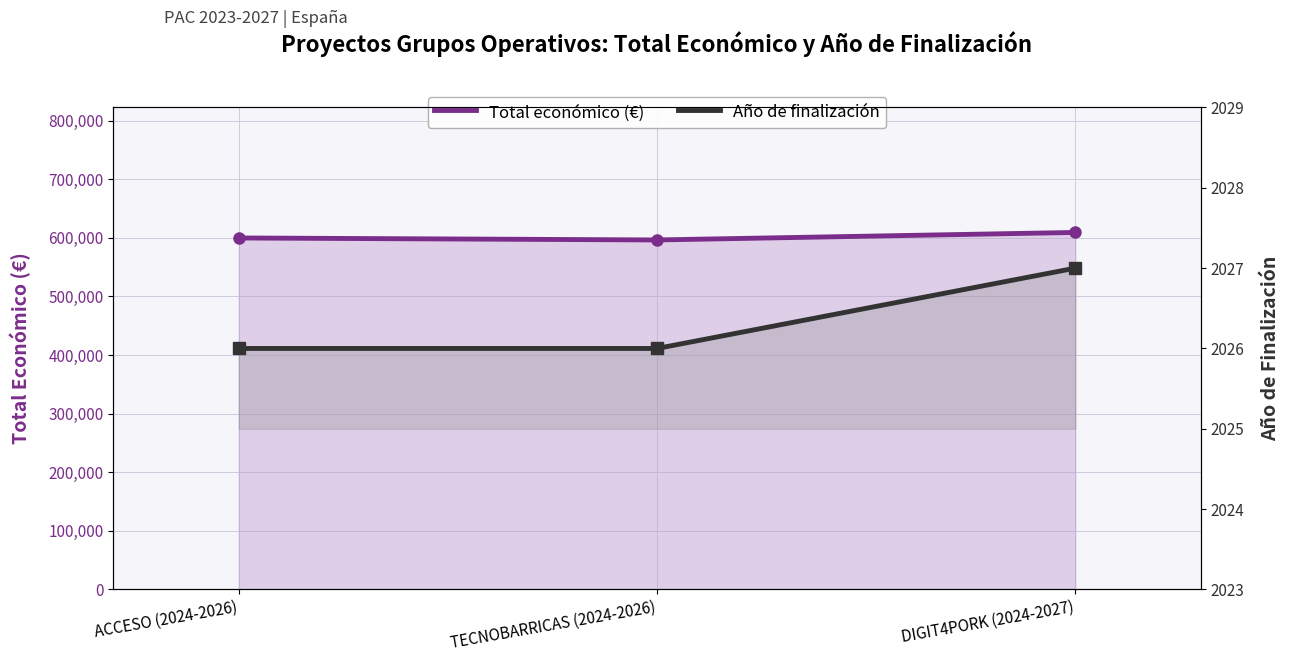

What is the sum of the Total económico (€) values at ACCESO (2024-2026) and DIGIT4PORK (2024-2027)?

1208985